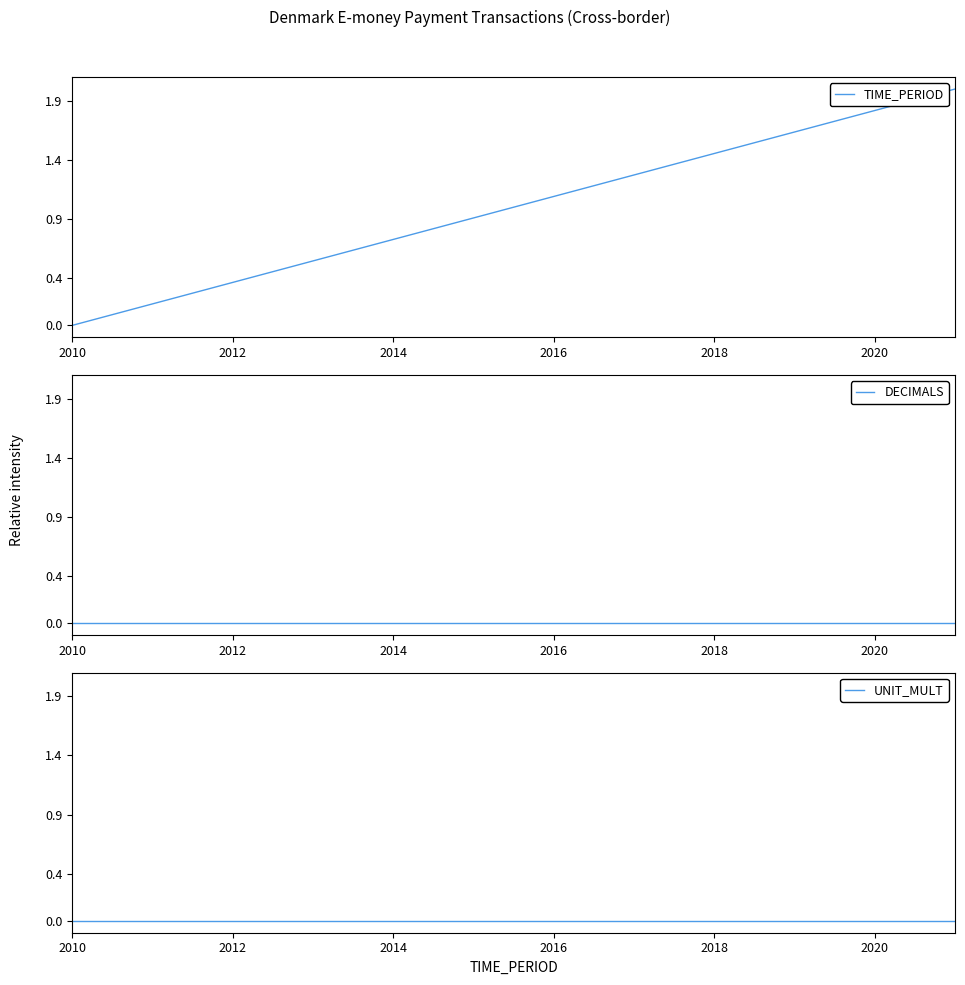

True or false: DECIMALS and TIME_PERIOD cross at least once.

False